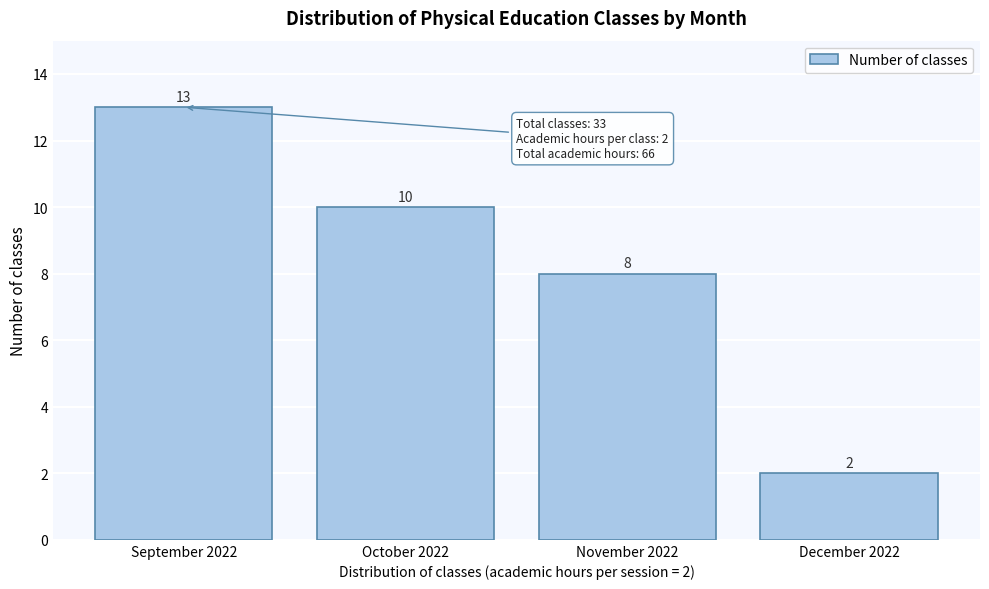

Reading left to right, list all the values displayed in this chart.

September 2022=13	October 2022=10	November 2022=8	December 2022=2